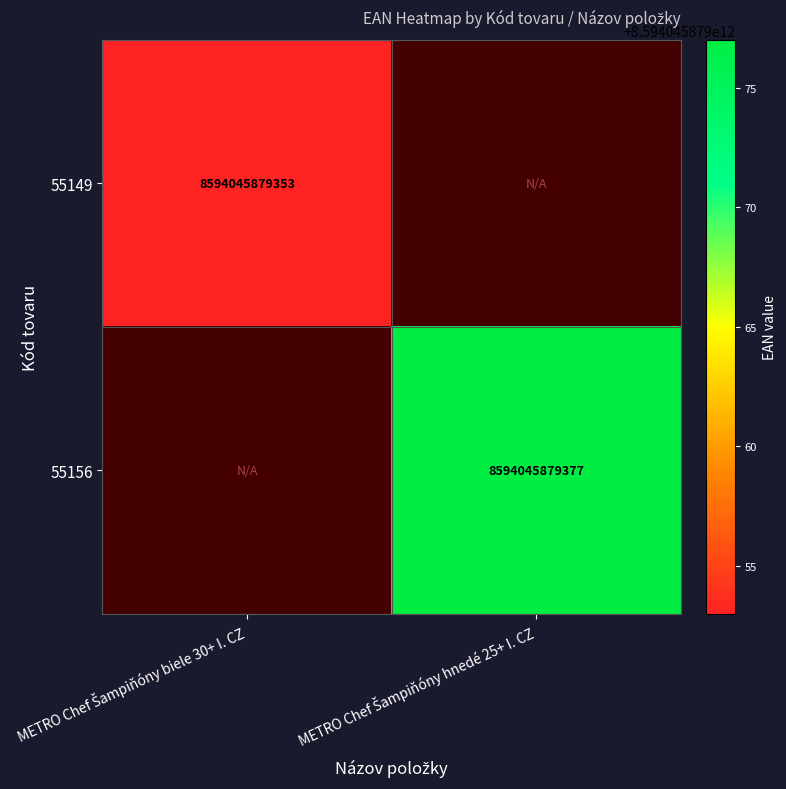

Which series has the largest total across all categories?

55156